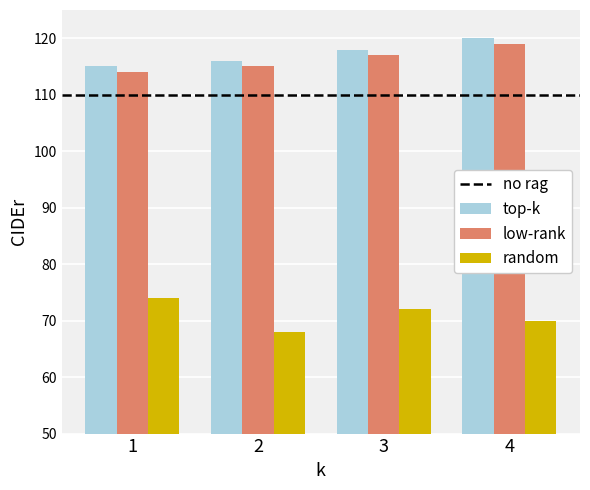

What is the average value of the low-rank series?

116